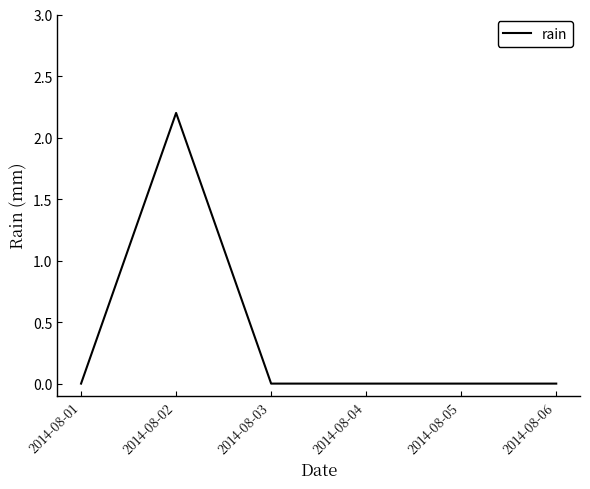

What is the change in value from 2014-08-02 to 2014-08-06?

-2.2